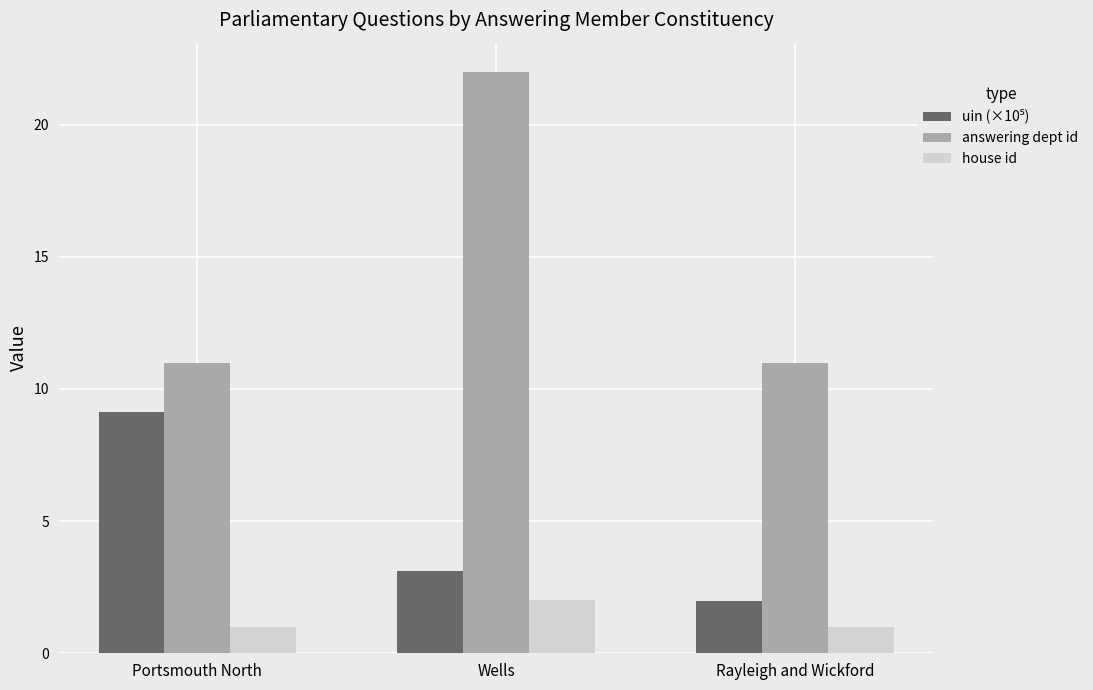

Is it true that answering dept id equals 22.0 at Wells?

True